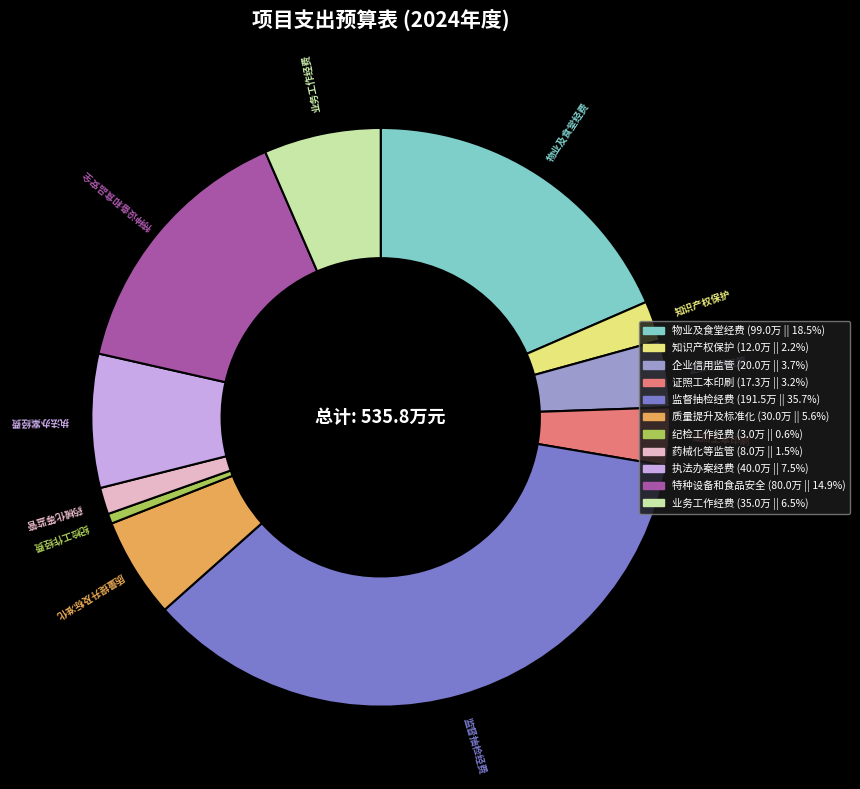

Count the number of slices in the pie.

11